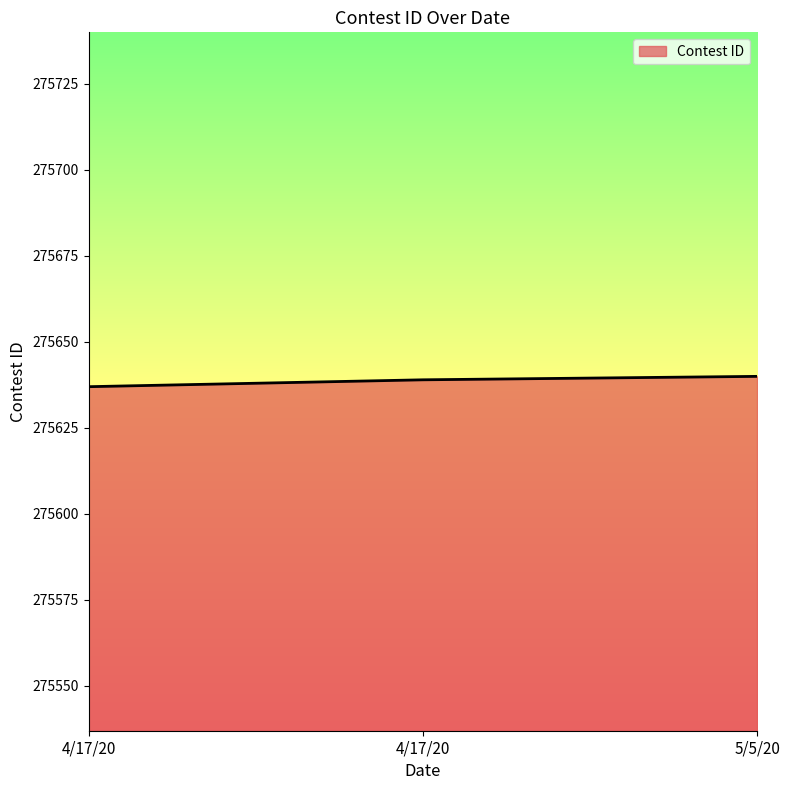

What is the greatest value displayed?

275640